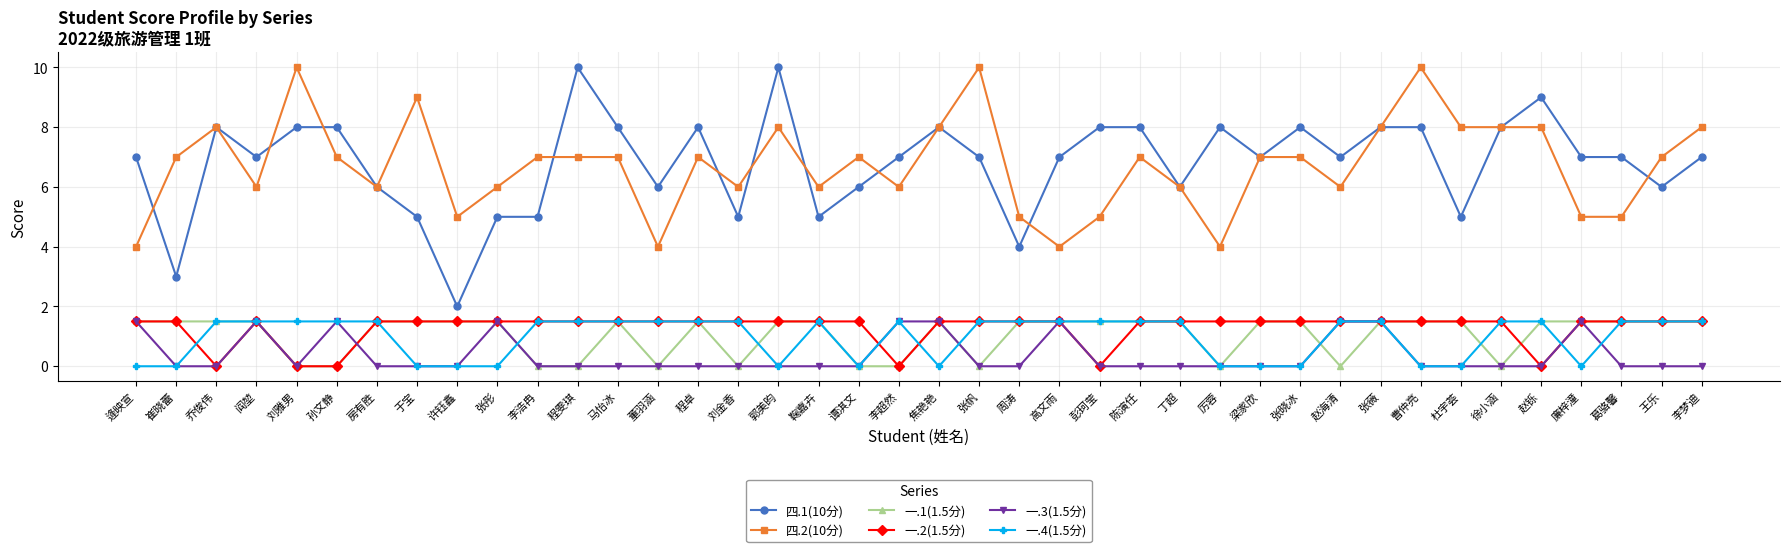

Reading right to left, list all the values displayed in this chart.

四.1(10分): 李梦迪=7.0	王乐=6.0	葛骆馨=7.0	廉梓潼=7.0	赵铄=9.0	徐小涵=8.0	杜宇荟=5.0	曹仲亮=8.0	张薇=8.0	赵海清=7.0	张晓冰=8.0	梁家欣=7.0	厉蓉=8.0	丁超=6.0	陈演任=8.0	彭珂莹=8.0	高文雨=7.0	周涛=4.0	张帆=7.0	焦艳艳=8.0	李超然=7.0	谭淇文=6.0	鞠嘉卉=5.0	郭美昀=10.0	刘金香=5.0	程卓=8.0	董羽涵=6.0	马怡冰=8.0	程雯琪=10.0	李浩冉=5.0	张彤=5.0	许钰鑫=2.0	于宝=5.0	房有胜=6.0	孙文静=8.0	刘雅男=8.0	阎堃=7.0	乔俊伟=8.0	崔晓蕾=3.0	逄映宣=7.0
四.2(10分): 李梦迪=8.0	王乐=7.0	葛骆馨=5.0	廉梓潼=5.0	赵铄=8.0	徐小涵=8.0	杜宇荟=8.0	曹仲亮=10.0	张薇=8.0	赵海清=6.0	张晓冰=7.0	梁家欣=7.0	厉蓉=4.0	丁超=6.0	陈演任=7.0	彭珂莹=5.0	高文雨=4.0	周涛=5.0	张帆=10.0	焦艳艳=8.0	李超然=6.0	谭淇文=7.0	鞠嘉卉=6.0	郭美昀=8.0	刘金香=6.0	程卓=7.0	董羽涵=4.0	马怡冰=7.0	程雯琪=7.0	李浩冉=7.0	张彤=6.0	许钰鑫=5.0	于宝=9.0	房有胜=6.0	孙文静=7.0	刘雅男=10.0	阎堃=6.0	乔俊伟=8.0	崔晓蕾=7.0	逄映宣=4.0
一.1(1.5分): 李梦迪=1.5	王乐=1.5	葛骆馨=1.5	廉梓潼=1.5	赵铄=1.5	徐小涵=0.0	杜宇荟=1.5	曹仲亮=1.5	张薇=1.5	赵海清=0.0	张晓冰=1.5	梁家欣=1.5	厉蓉=0.0	丁超=1.5	陈演任=1.5	彭珂莹=1.5	高文雨=1.5	周涛=1.5	张帆=0.0	焦艳艳=1.5	李超然=0.0	谭淇文=0.0	鞠嘉卉=1.5	郭美昀=1.5	刘金香=0.0	程卓=1.5	董羽涵=0.0	马怡冰=1.5	程雯琪=0.0	李浩冉=0.0	张彤=1.5	许钰鑫=1.5	于宝=1.5	房有胜=1.5	孙文静=0.0	刘雅男=0.0	阎堃=1.5	乔俊伟=1.5	崔晓蕾=1.5	逄映宣=1.5
一.2(1.5分): 李梦迪=1.5	王乐=1.5	葛骆馨=1.5	廉梓潼=1.5	赵铄=0.0	徐小涵=1.5	杜宇荟=1.5	曹仲亮=1.5	张薇=1.5	赵海清=1.5	张晓冰=1.5	梁家欣=1.5	厉蓉=1.5	丁超=1.5	陈演任=1.5	彭珂莹=0.0	高文雨=1.5	周涛=1.5	张帆=1.5	焦艳艳=1.5	李超然=0.0	谭淇文=1.5	鞠嘉卉=1.5	郭美昀=1.5	刘金香=1.5	程卓=1.5	董羽涵=1.5	马怡冰=1.5	程雯琪=1.5	李浩冉=1.5	张彤=1.5	许钰鑫=1.5	于宝=1.5	房有胜=1.5	孙文静=0.0	刘雅男=0.0	阎堃=1.5	乔俊伟=0.0	崔晓蕾=1.5	逄映宣=1.5
一.3(1.5分): 李梦迪=0.0	王乐=0.0	葛骆馨=0.0	廉梓潼=1.5	赵铄=0.0	徐小涵=0.0	杜宇荟=0.0	曹仲亮=0.0	张薇=1.5	赵海清=1.5	张晓冰=0.0	梁家欣=0.0	厉蓉=0.0	丁超=0.0	陈演任=0.0	彭珂莹=0.0	高文雨=1.5	周涛=0.0	张帆=0.0	焦艳艳=1.5	李超然=1.5	谭淇文=0.0	鞠嘉卉=0.0	郭美昀=0.0	刘金香=0.0	程卓=0.0	董羽涵=0.0	马怡冰=0.0	程雯琪=0.0	李浩冉=0.0	张彤=1.5	许钰鑫=0.0	于宝=0.0	房有胜=0.0	孙文静=1.5	刘雅男=0.0	阎堃=1.5	乔俊伟=0.0	崔晓蕾=0.0	逄映宣=1.5
一.4(1.5分): 李梦迪=1.5	王乐=1.5	葛骆馨=1.5	廉梓潼=0.0	赵铄=1.5	徐小涵=1.5	杜宇荟=0.0	曹仲亮=0.0	张薇=1.5	赵海清=1.5	张晓冰=0.0	梁家欣=0.0	厉蓉=0.0	丁超=1.5	陈演任=1.5	彭珂莹=1.5	高文雨=1.5	周涛=1.5	张帆=1.5	焦艳艳=0.0	李超然=1.5	谭淇文=0.0	鞠嘉卉=1.5	郭美昀=0.0	刘金香=1.5	程卓=1.5	董羽涵=1.5	马怡冰=1.5	程雯琪=1.5	李浩冉=1.5	张彤=0.0	许钰鑫=0.0	于宝=0.0	房有胜=1.5	孙文静=1.5	刘雅男=1.5	阎堃=1.5	乔俊伟=1.5	崔晓蕾=0.0	逄映宣=0.0